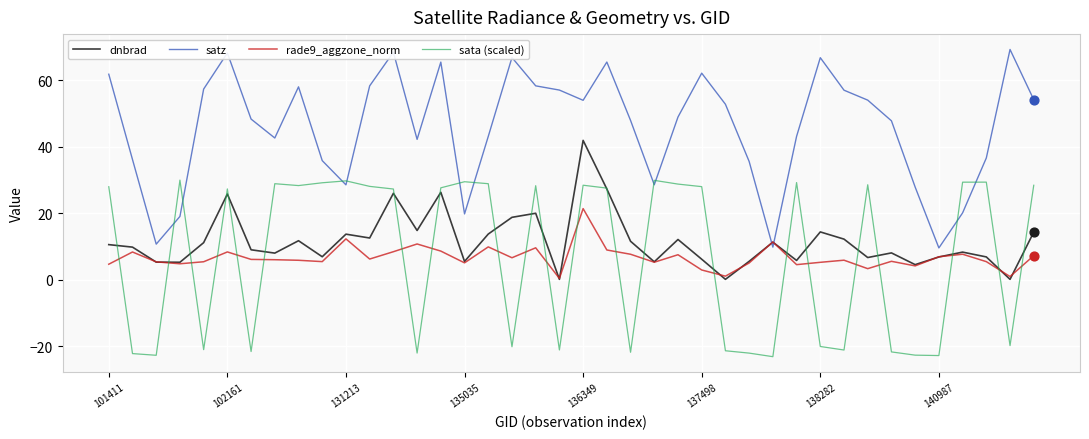

Which series has the largest total across all categories?

satz